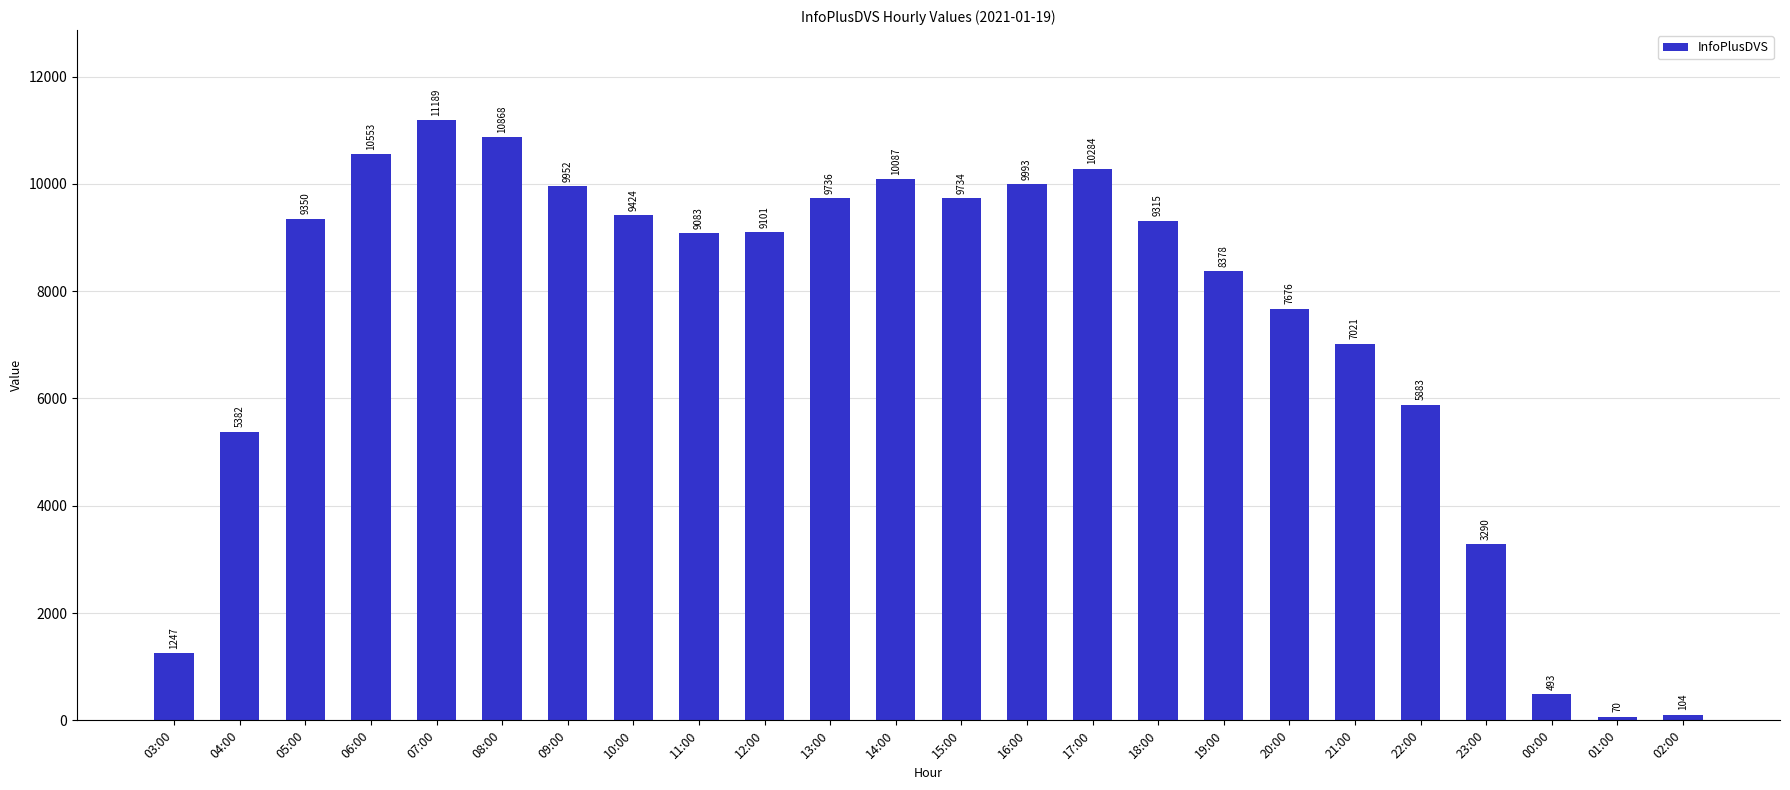

List the labels in order of value, smallest first.

01:00, 02:00, 00:00, 03:00, 23:00, 04:00, 22:00, 21:00, 20:00, 19:00, 11:00, 12:00, 18:00, 05:00, 10:00, 15:00, 13:00, 09:00, 16:00, 14:00, 17:00, 06:00, 08:00, 07:00